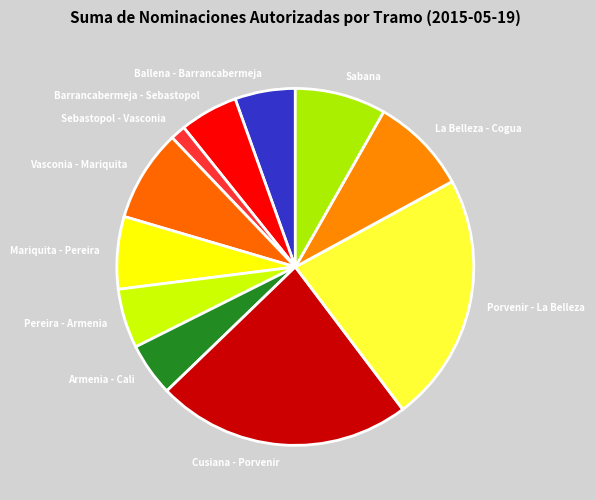

Combined, do Porvenir - La Belleza and La Belleza - Cogua account for over 50%?

No